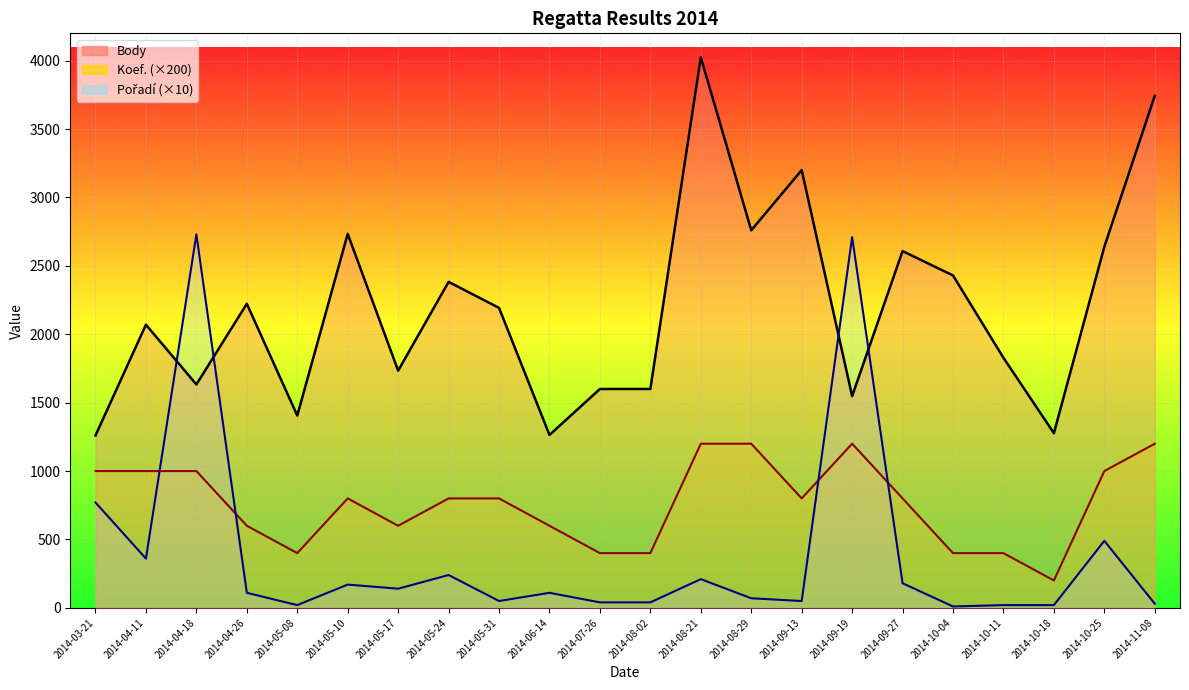

True or false: Pořadí (×10) and Body cross at least once.

True